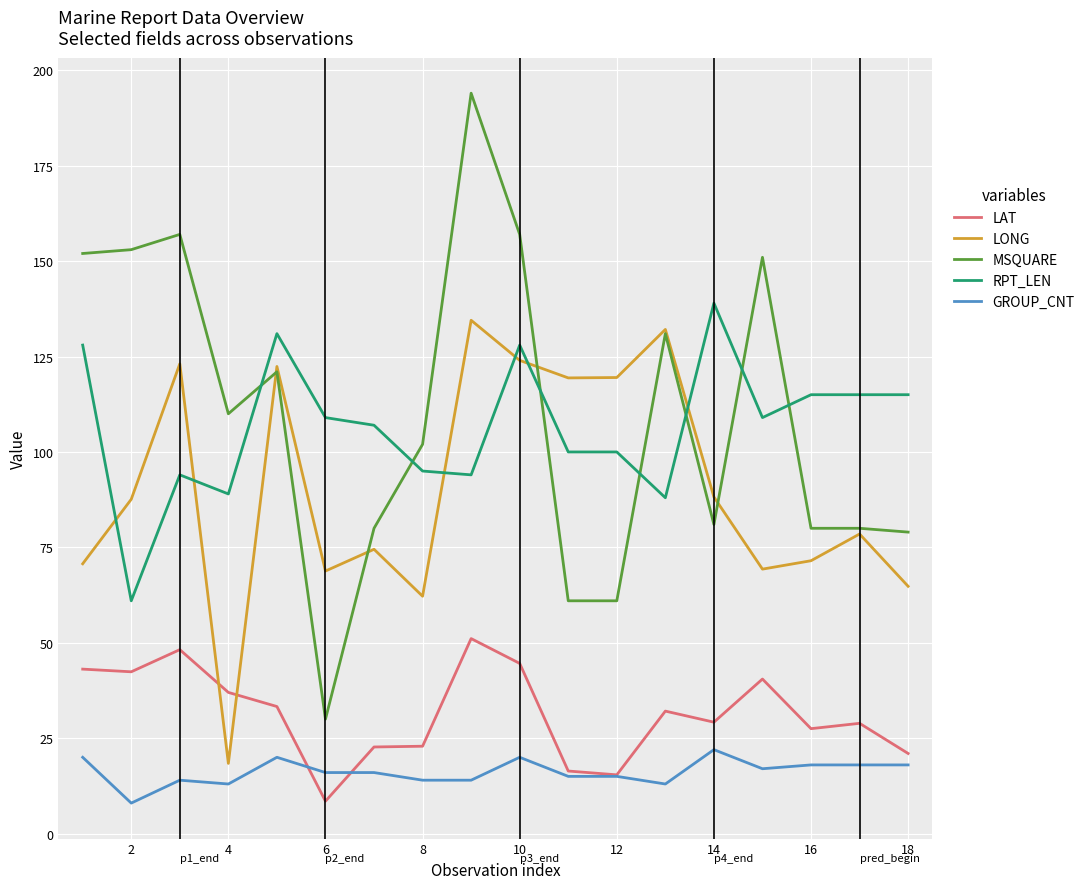

True or false: MSQUARE and GROUP_CNT intersect in this chart.

False